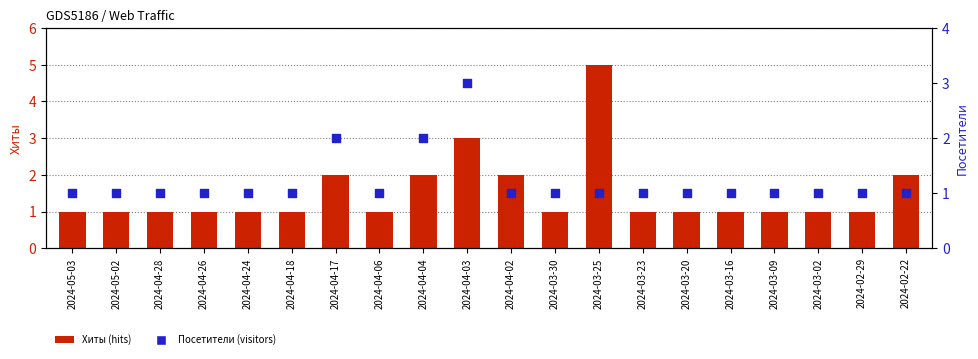

Which series reaches the minimum Y coordinate?

Хиты